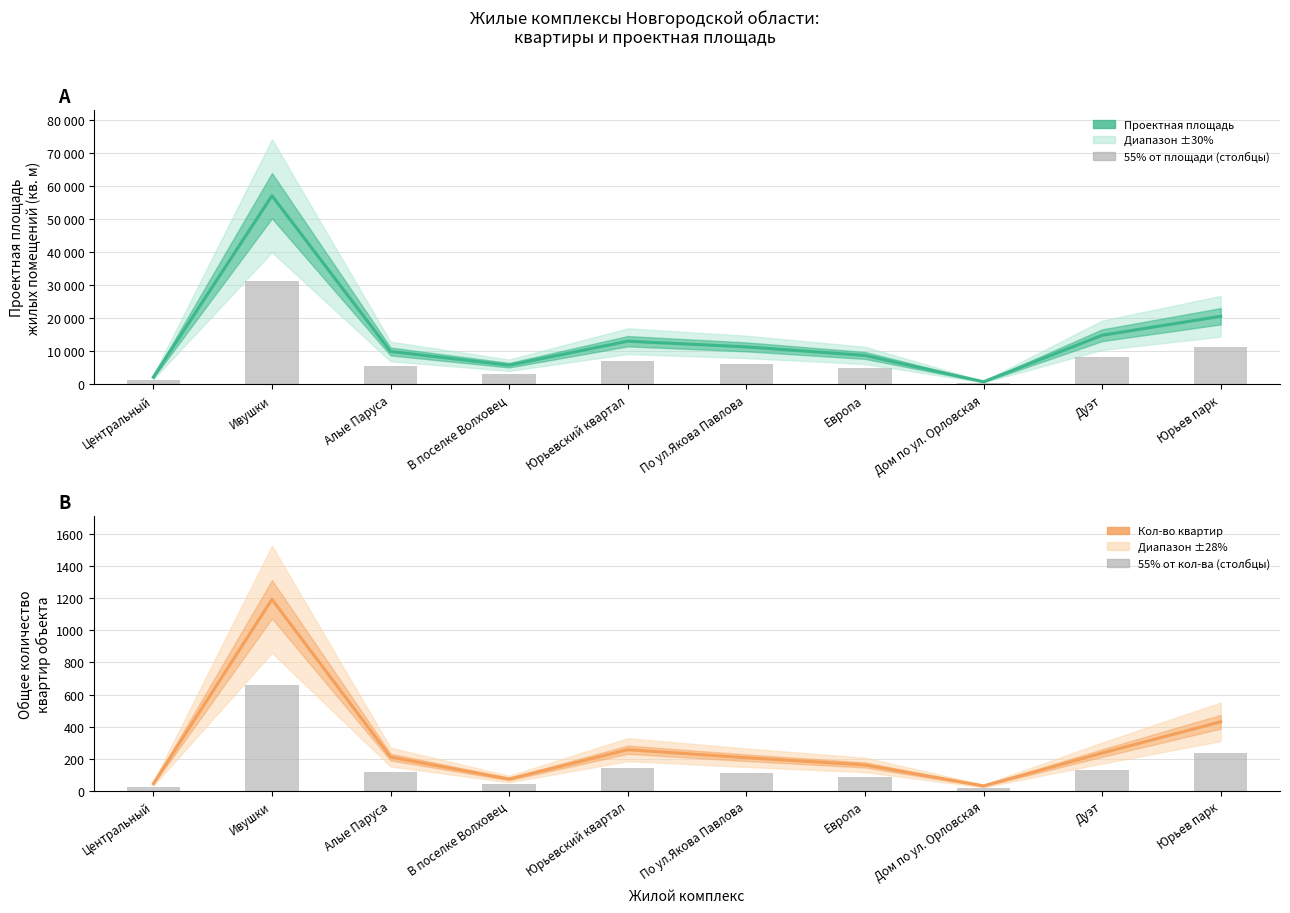

Between Юрьевский квартал and Европа, which series saw the biggest shift?

Проектная площадь жилых помещений